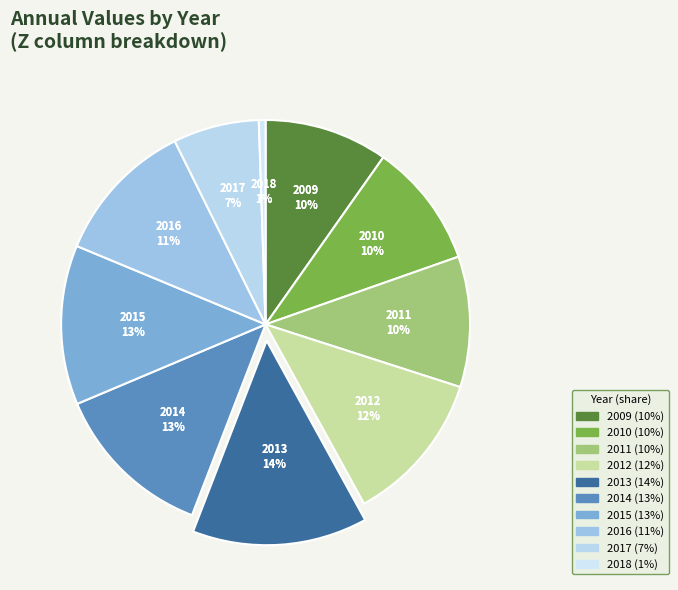

What is the change in value from 2017 to 2018?

-23118